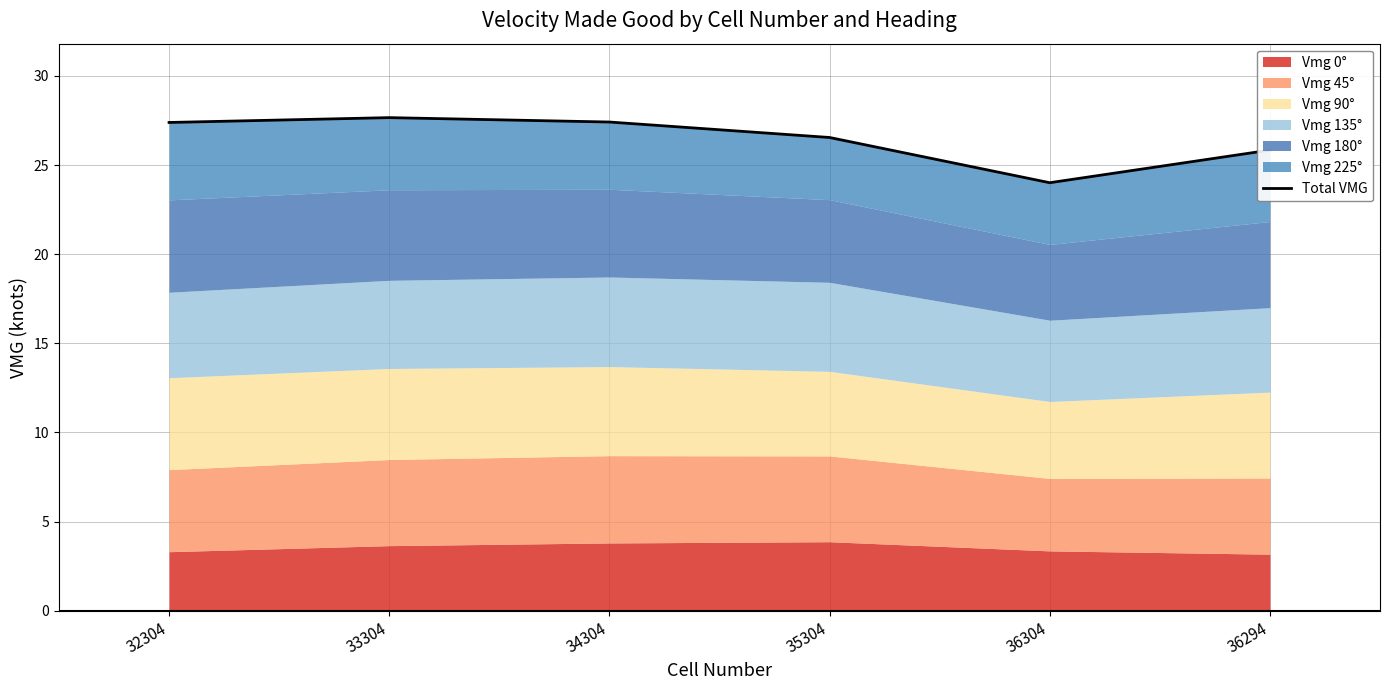

What position from the right is 36304?

2